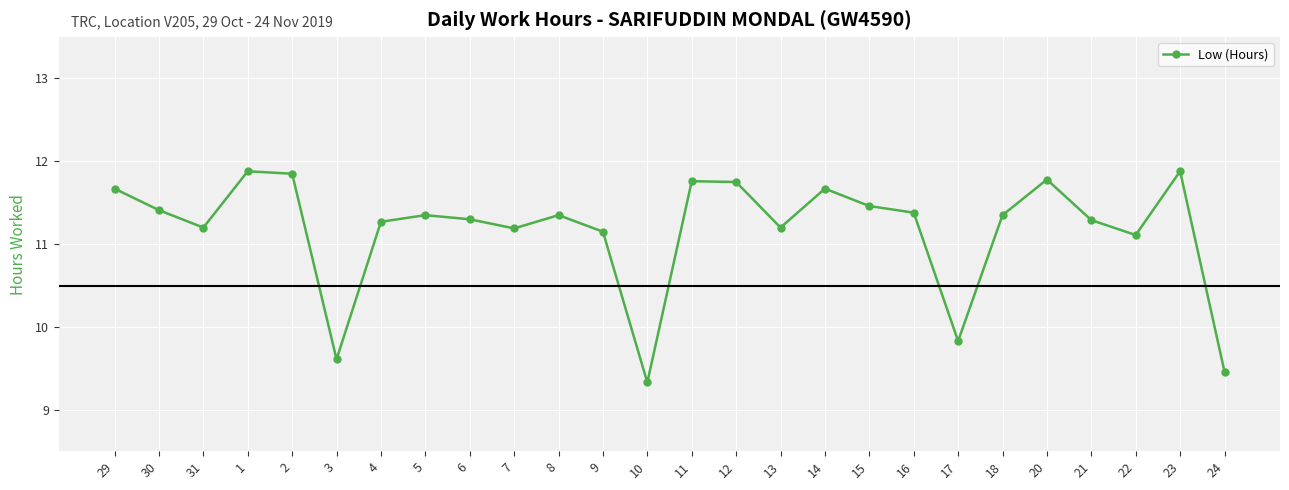

What is the difference between the maximum and minimum values?

2.6